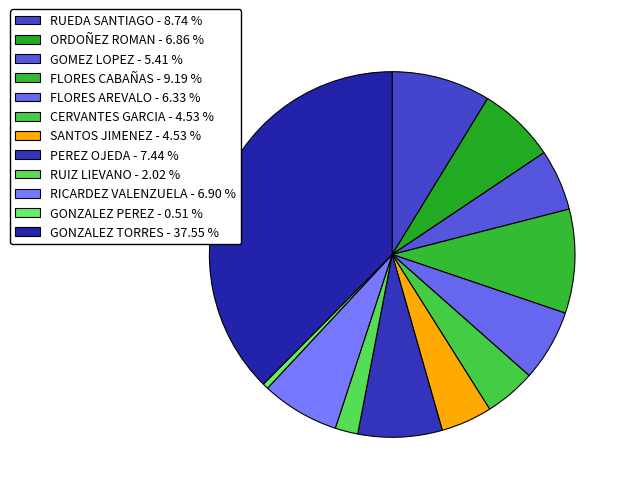

What is the largest slice in the pie chart?

GONZALEZ TORRES